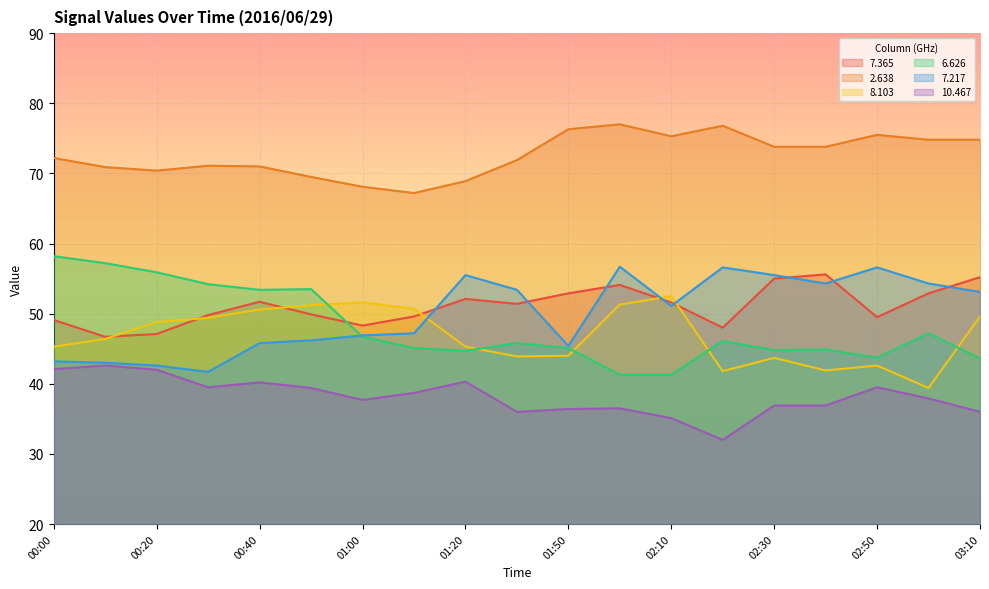

True or false:  10.467 has more than 2 interior local peaks.

True